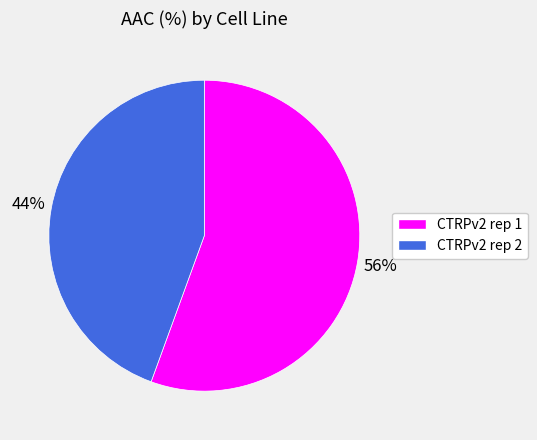

What is the ratio of the value at CTRPv2 rep 1 to the value at CTRPv2 rep 2?

1.3